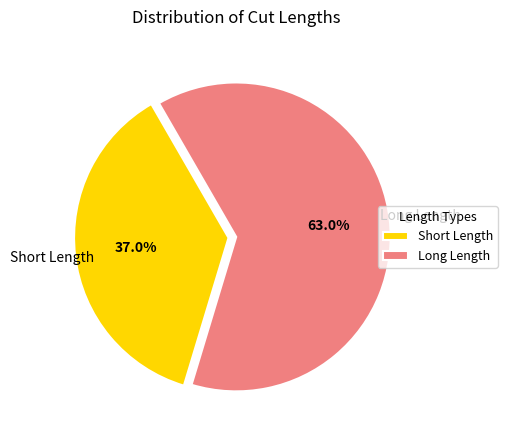

Which has a higher value, Short Length or Long Length?

Long Length